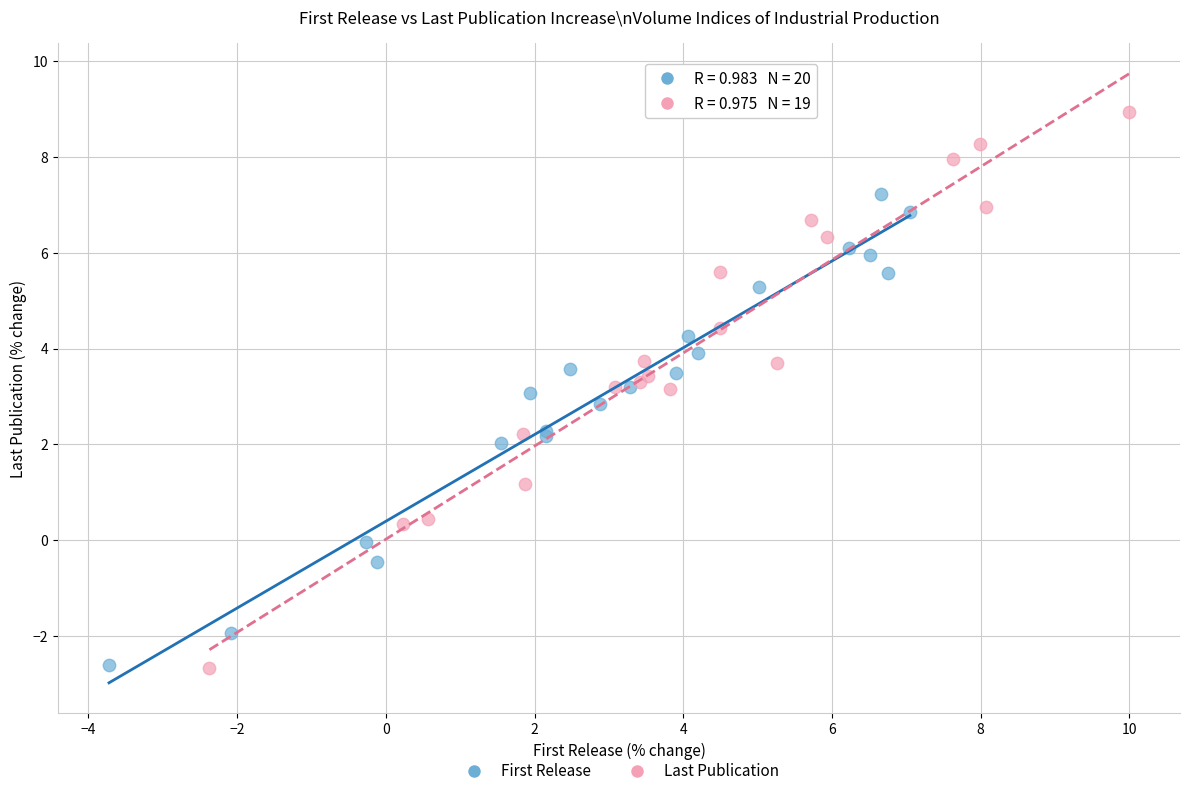

Which series has the widest spread of Y values?

Last Publication